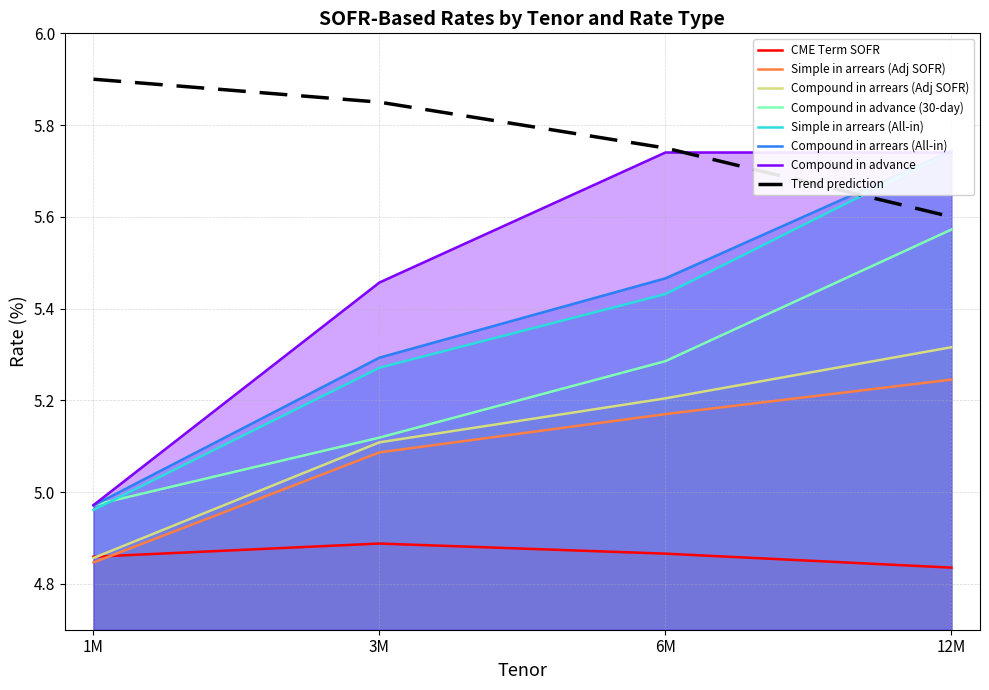

How many data points in Simple in arrears (Adj SOFR) are less than 5?

1